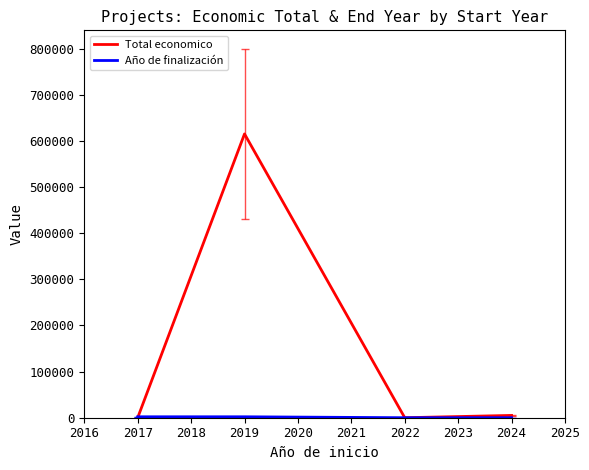

What is the highest value of the Total economico series?

615375